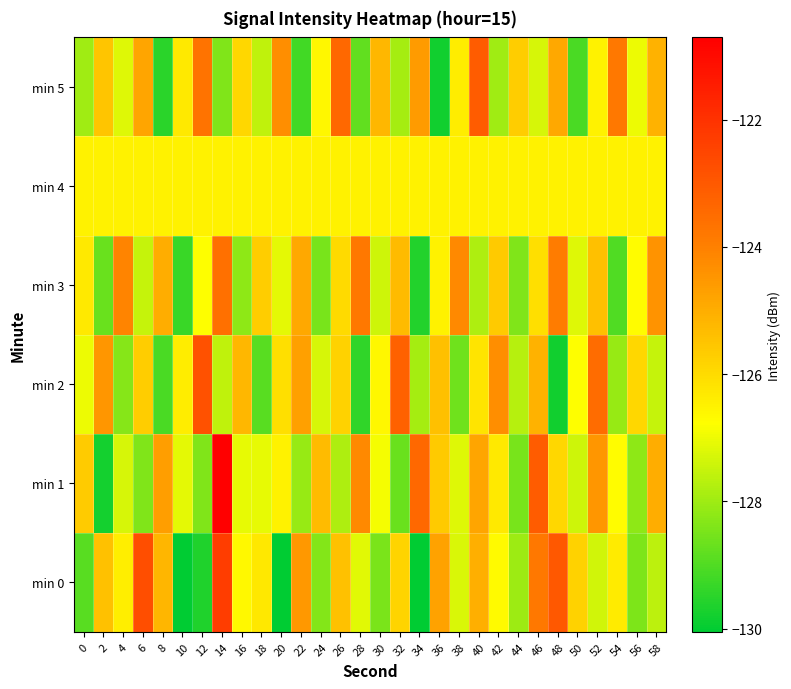

Between 56 and 0, which is larger?

56